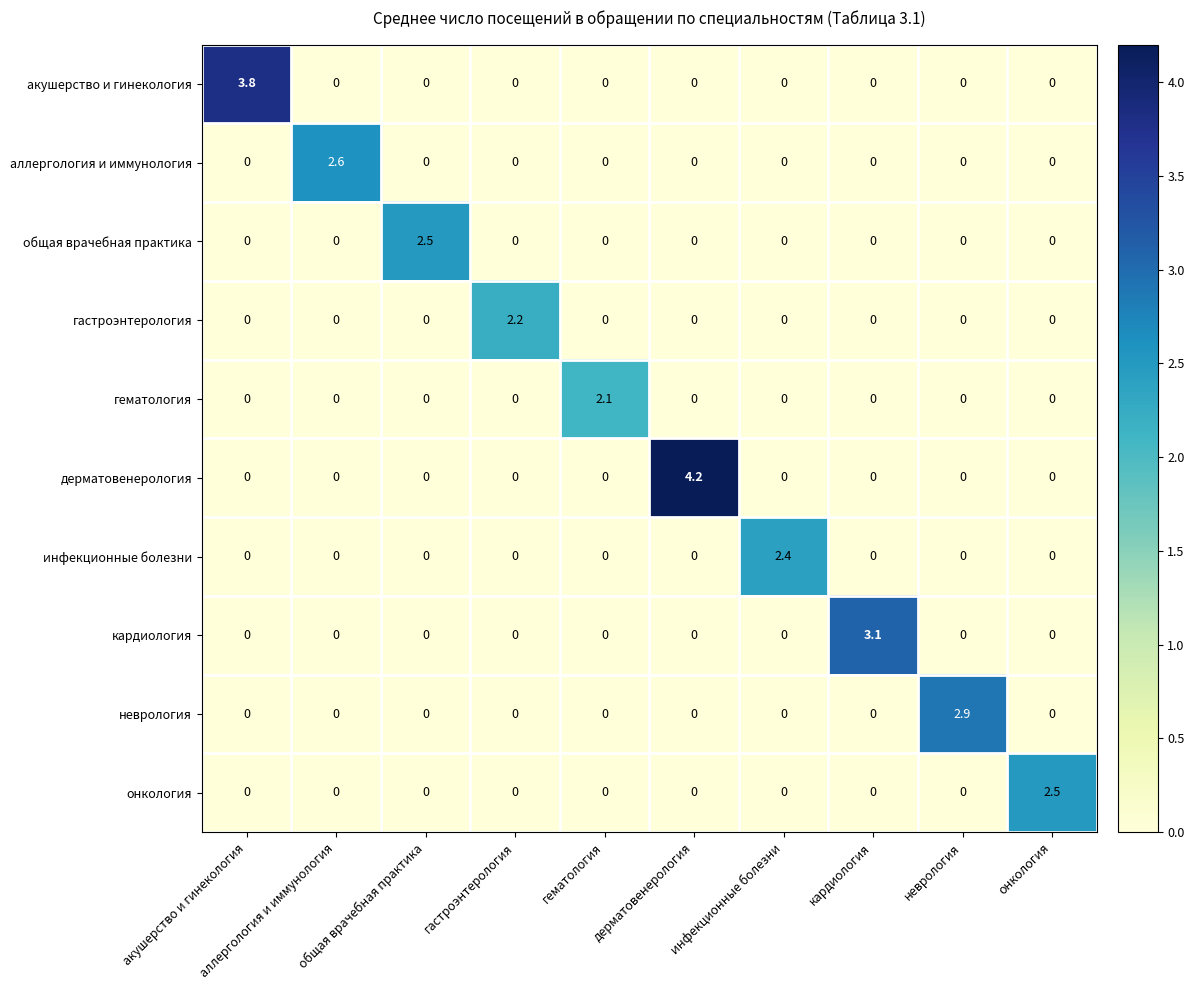

What is the greatest value displayed?

4.2